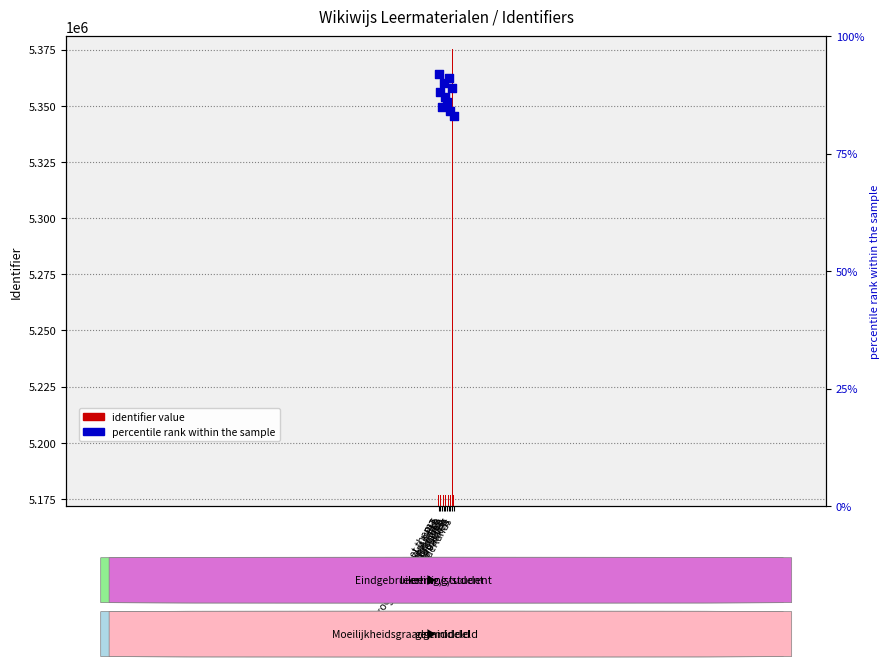

Which series contains the lowest Y value?

percentile rank within the sample